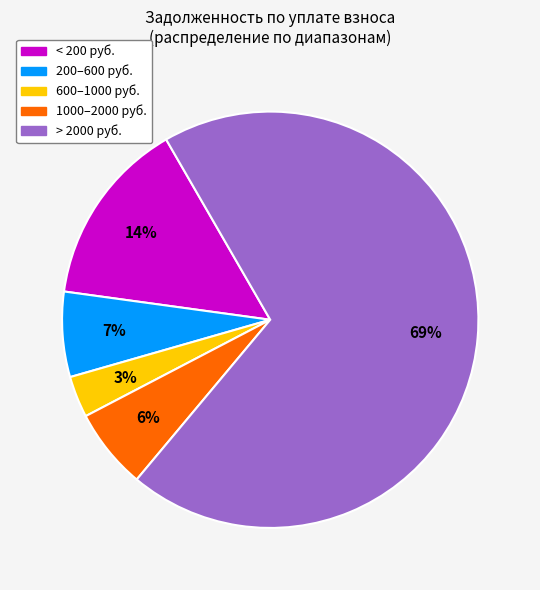

To the nearest percent, what is the average slice percentage?

20%